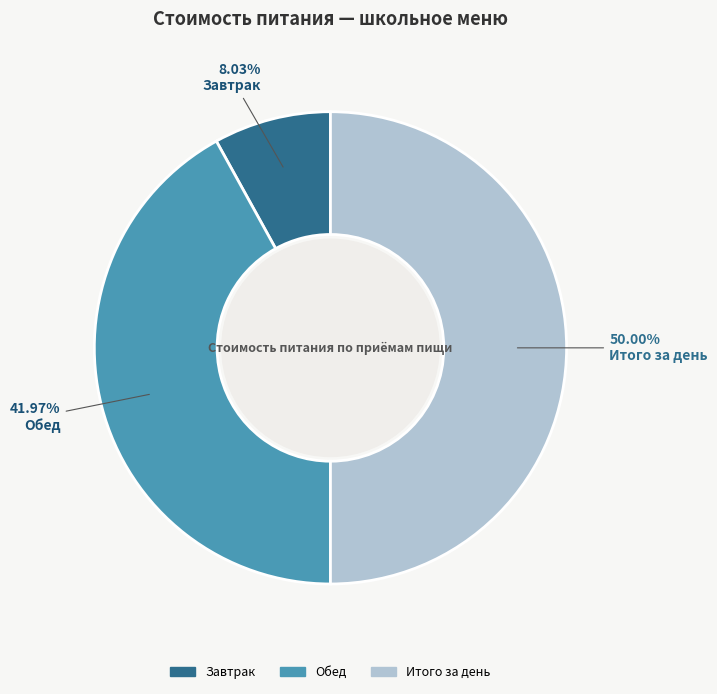

Rank the categories by value from lowest to highest.

Завтрак, Обед, Итого за день